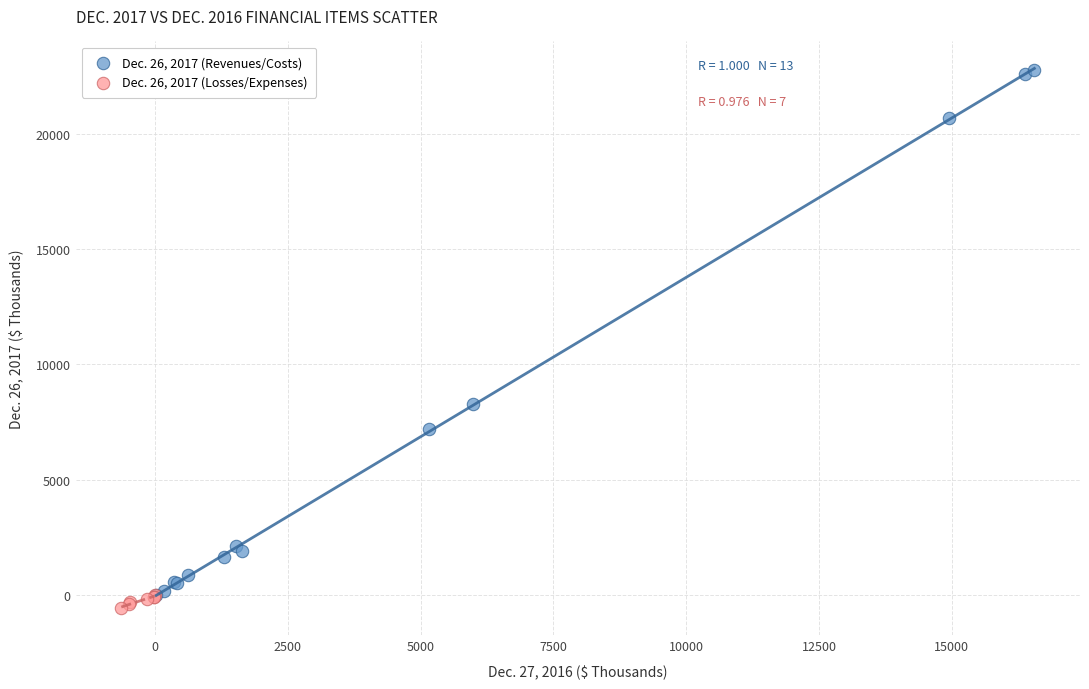

Which series reaches the maximum Y coordinate?

Dec. 26, 2017 (Revenues/Costs)